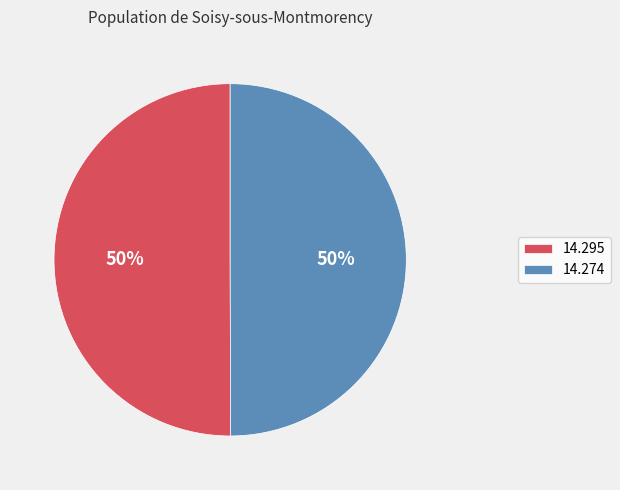

The 14.274 slice represents 50% of the pie. True or false?

True